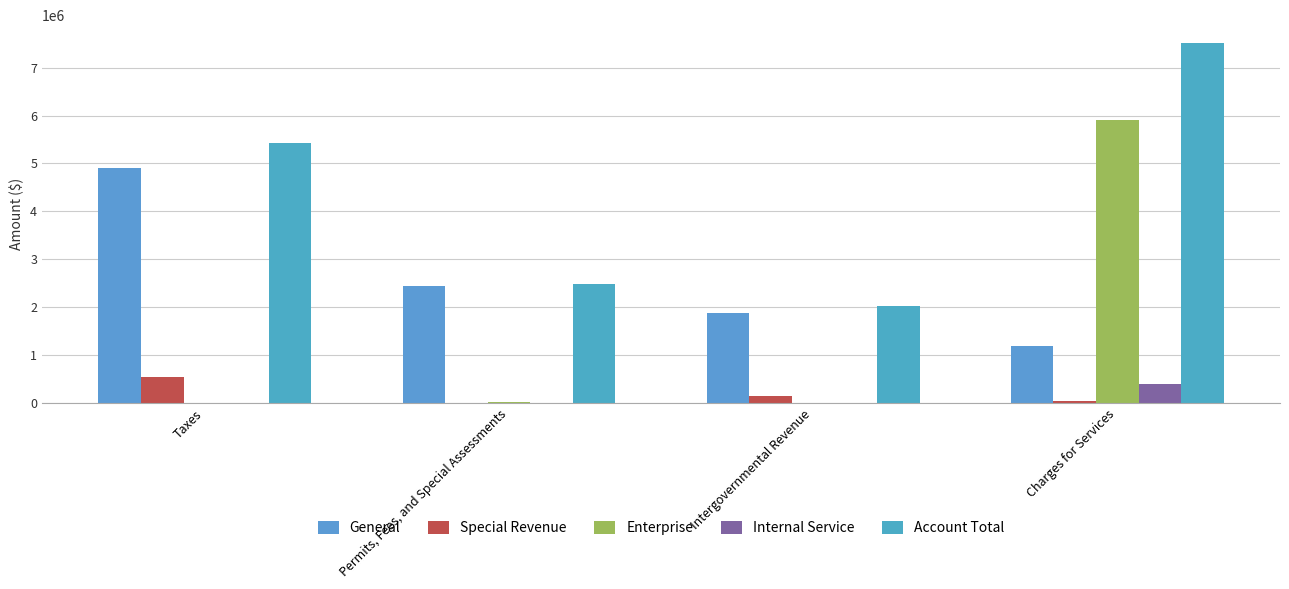

How many categories are shown in the chart?

4